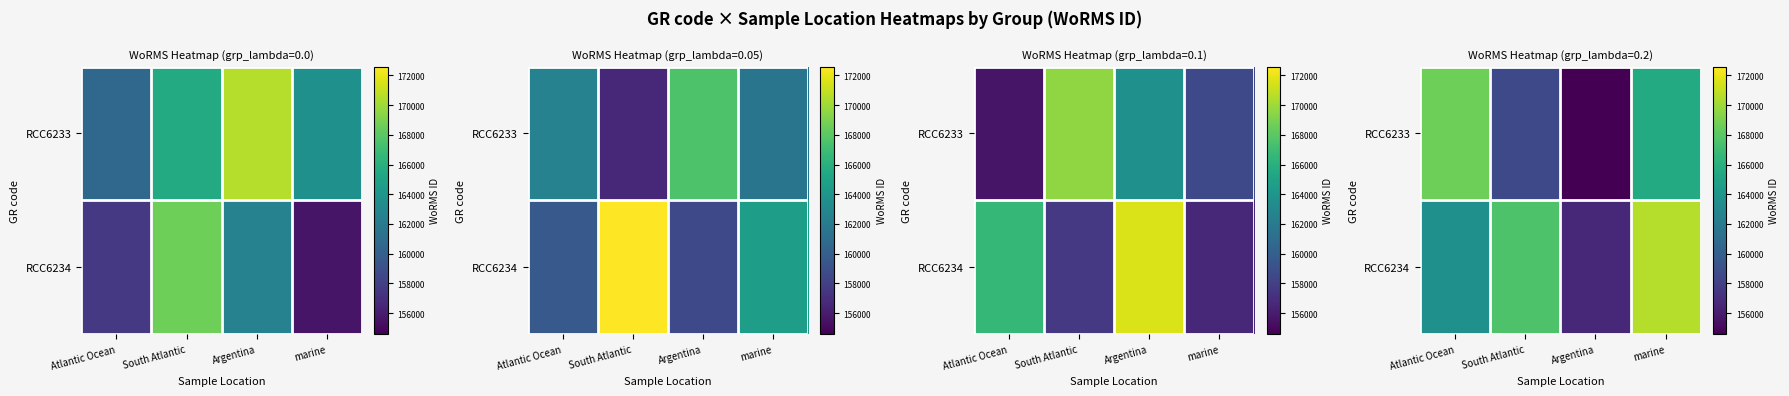

Which category has the highest value in the RCC6234 series?

marine